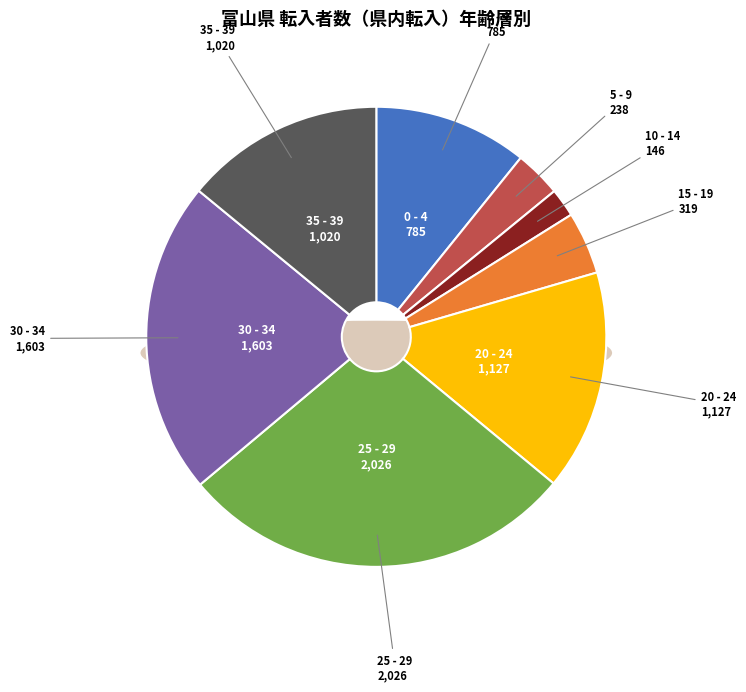

To the nearest percent, what is the difference between the largest and smallest slice percentages?

26%